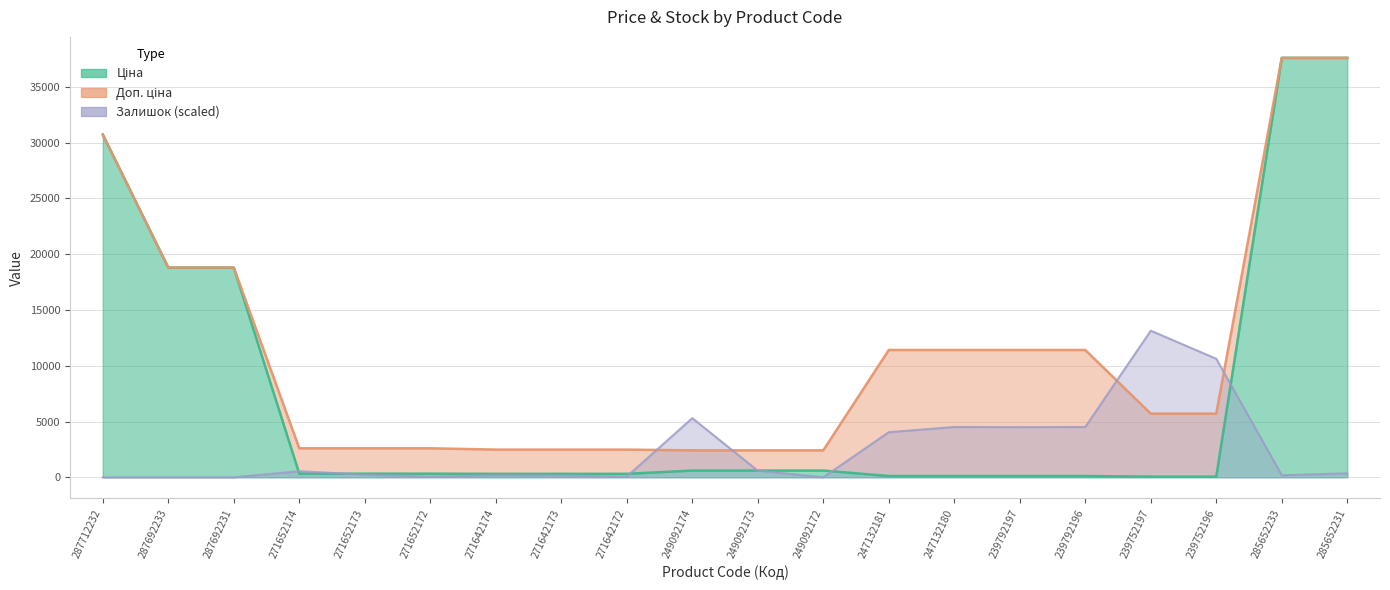

What is the difference between the second highest and second lowest values in the Залишок series?

10622.6